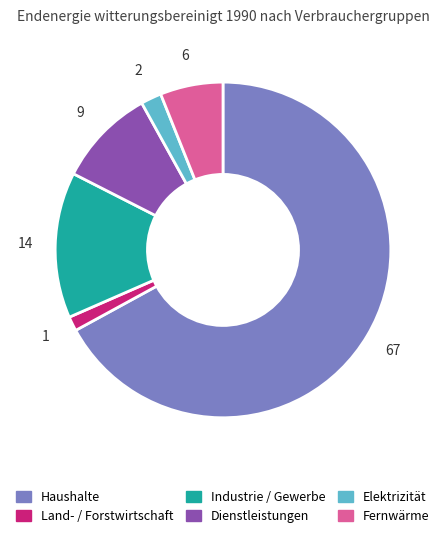

Is Industrie / Gewerbe the majority of the pie?

No